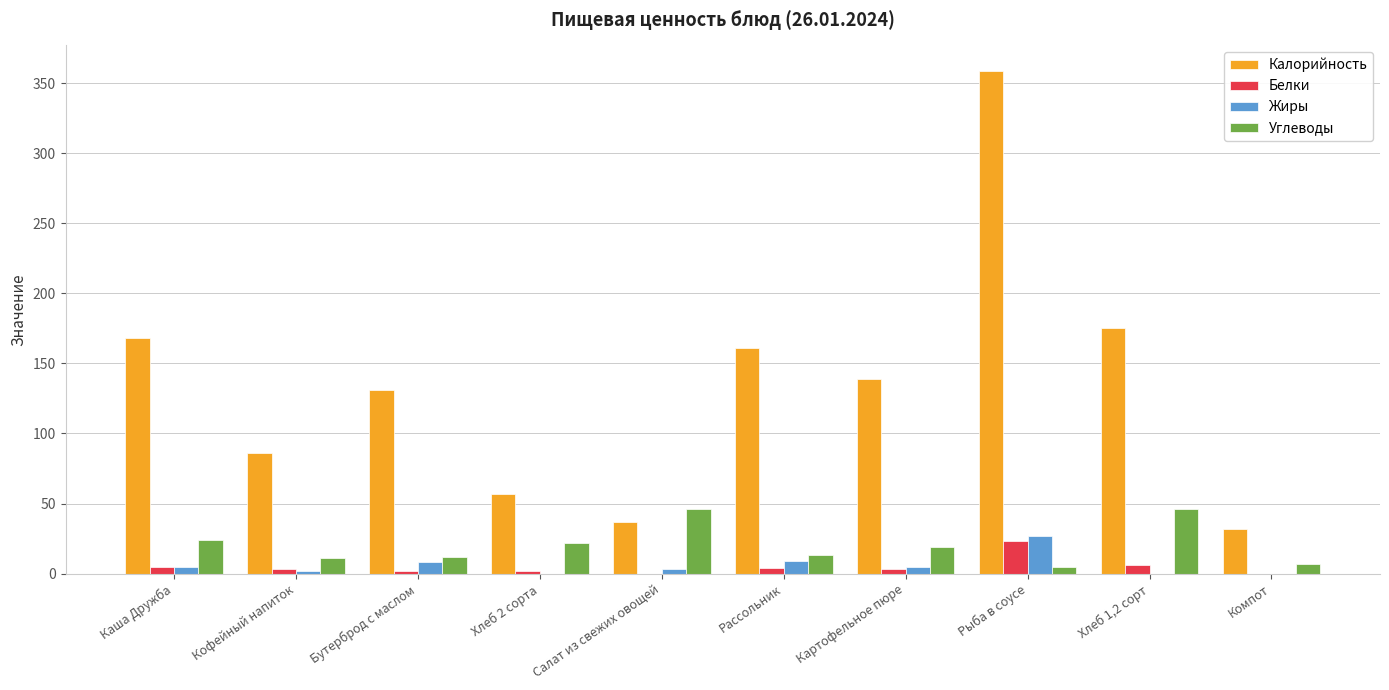

True or false: Углеводы has a value of 13 at Рассольник.

True